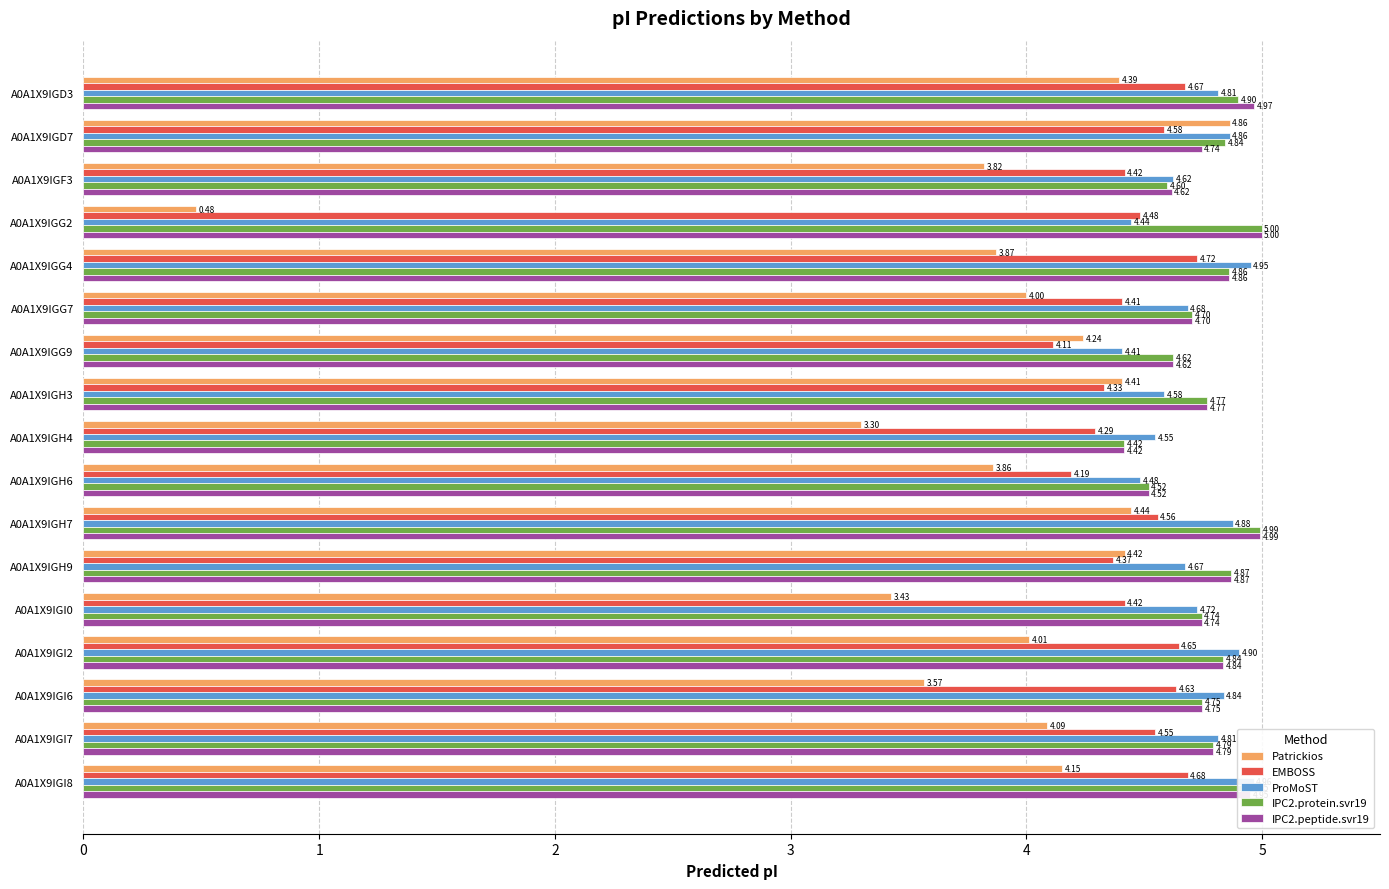

Read the Patrickios value at A0A1X9IGI2.

4.0